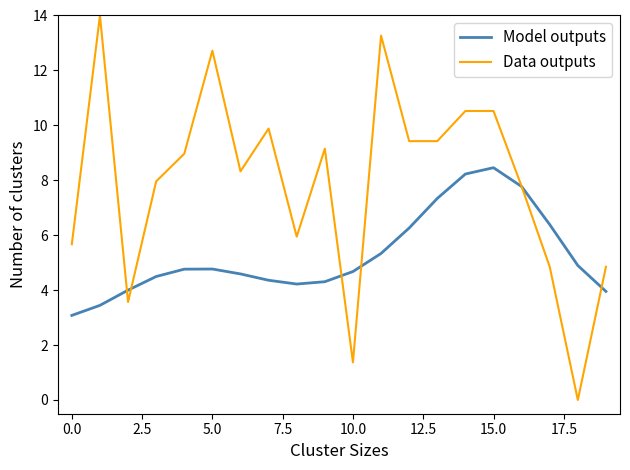

What is the highest value of the Data outputs series?

14.0